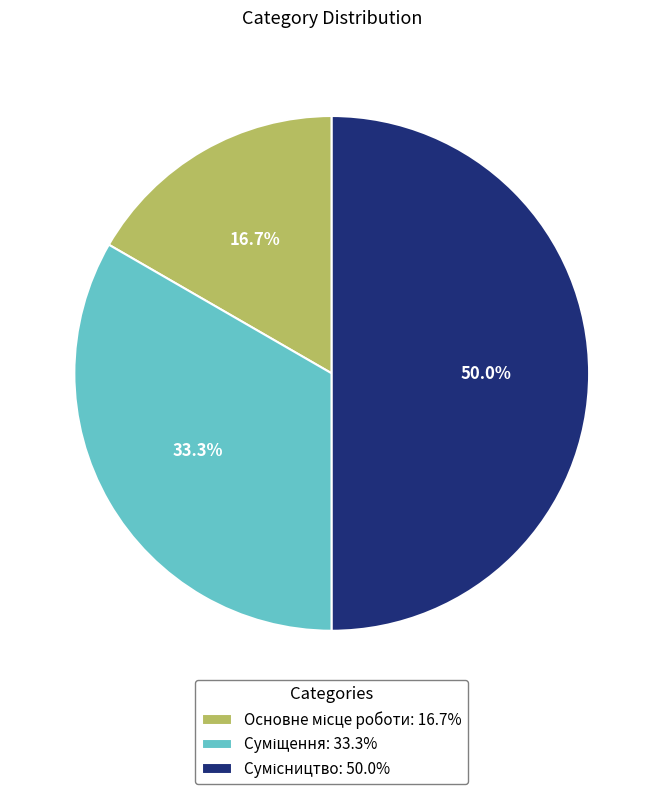

Which category has the biggest portion of the pie?

Сумісництво